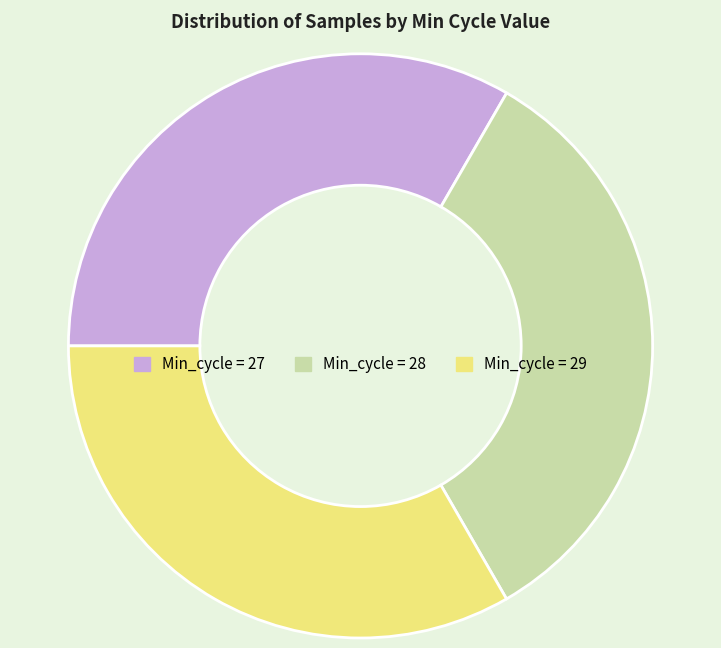

The Min_cycle = 29 slice represents 23% of the pie. True or false?

False